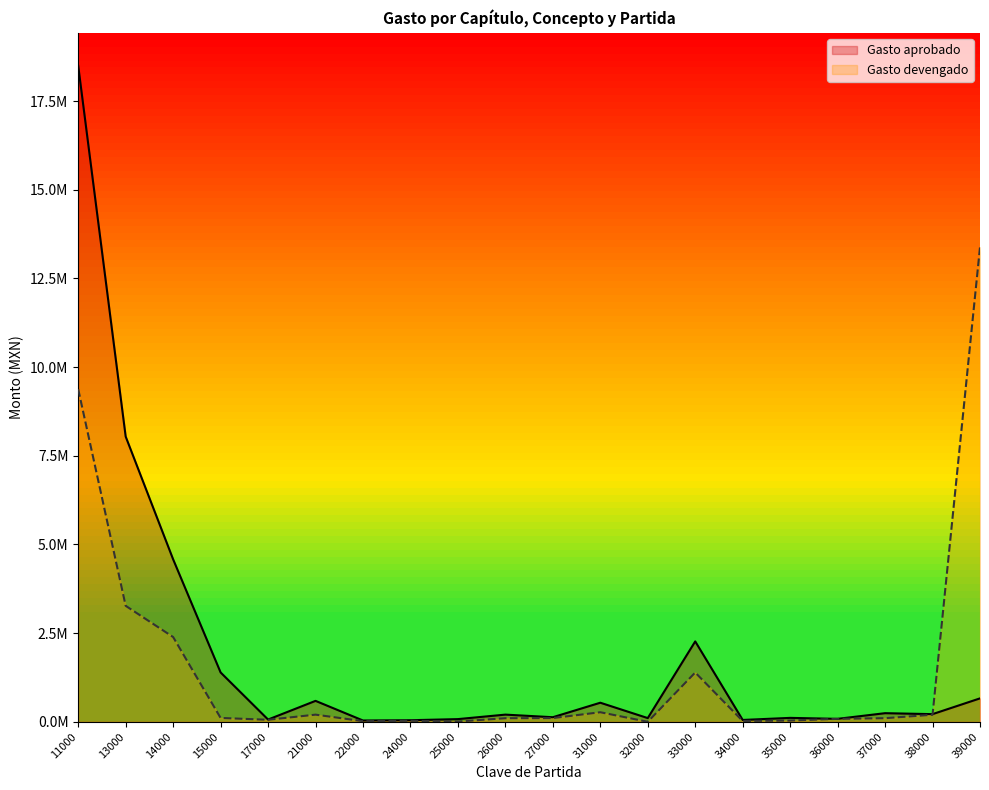

What is the value of the Gasto devengado point at the 20th from the left?

13380302.2